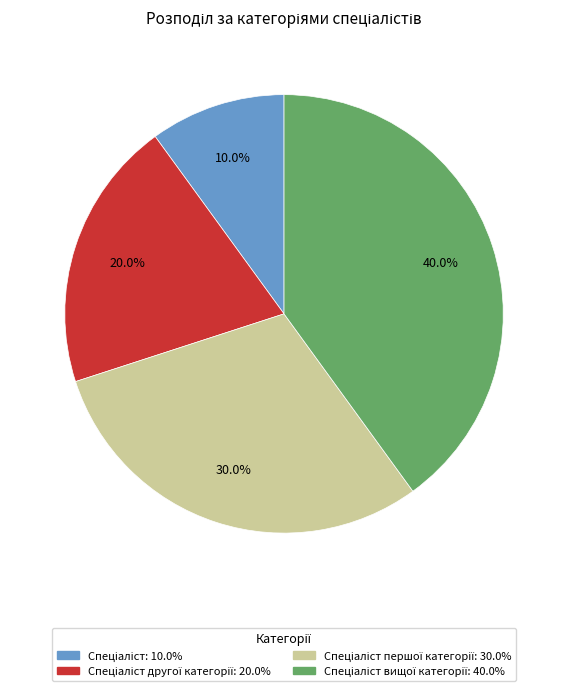

Is there any slice that represents more than half of the pie?

No